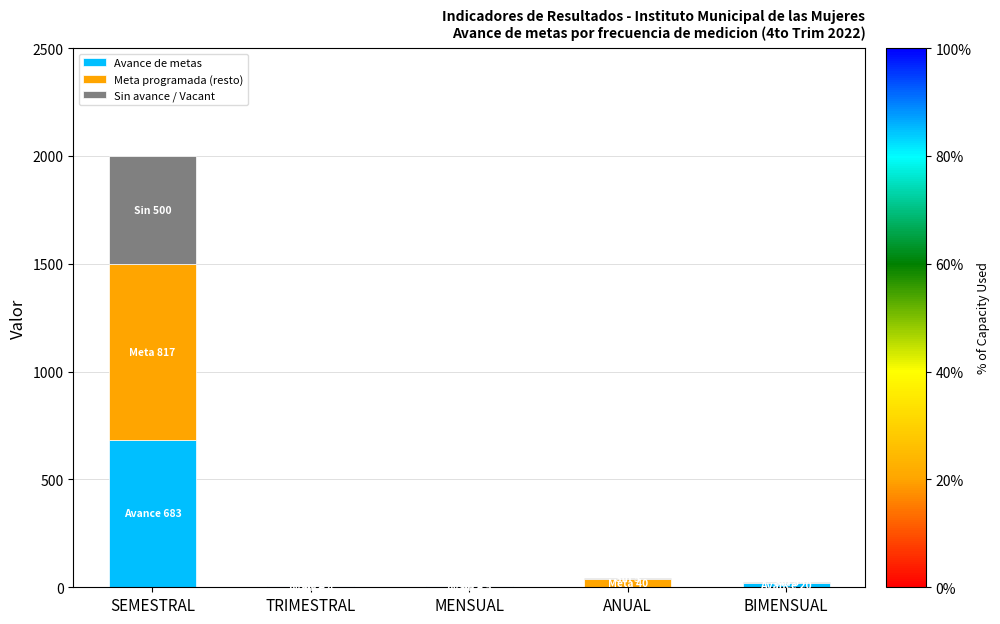

The value of Avance de metas at SEMESTRAL is 683. True or false?

True